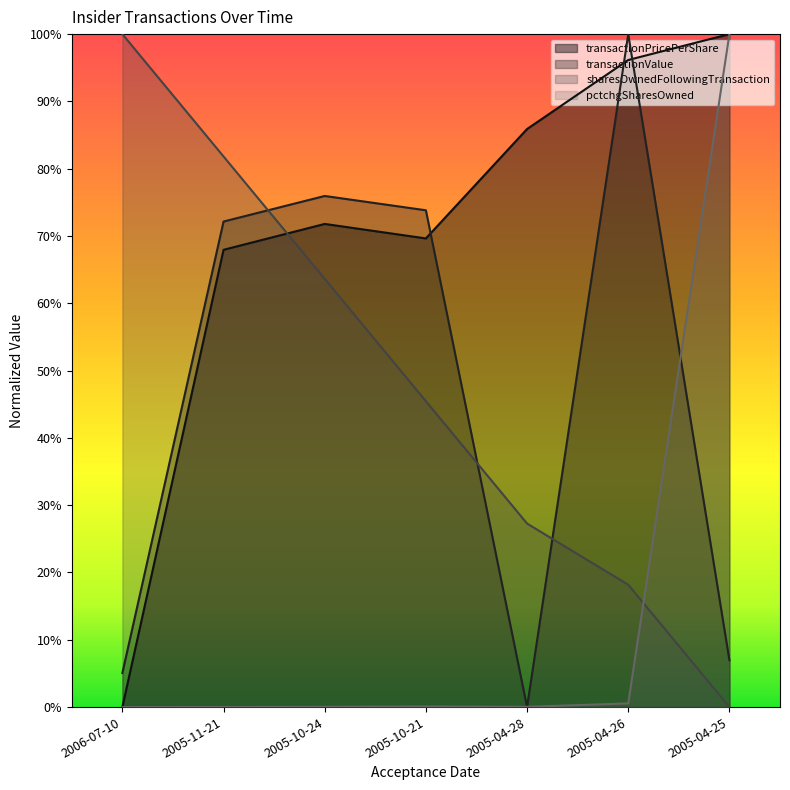

Count the number of data series in this chart.

4